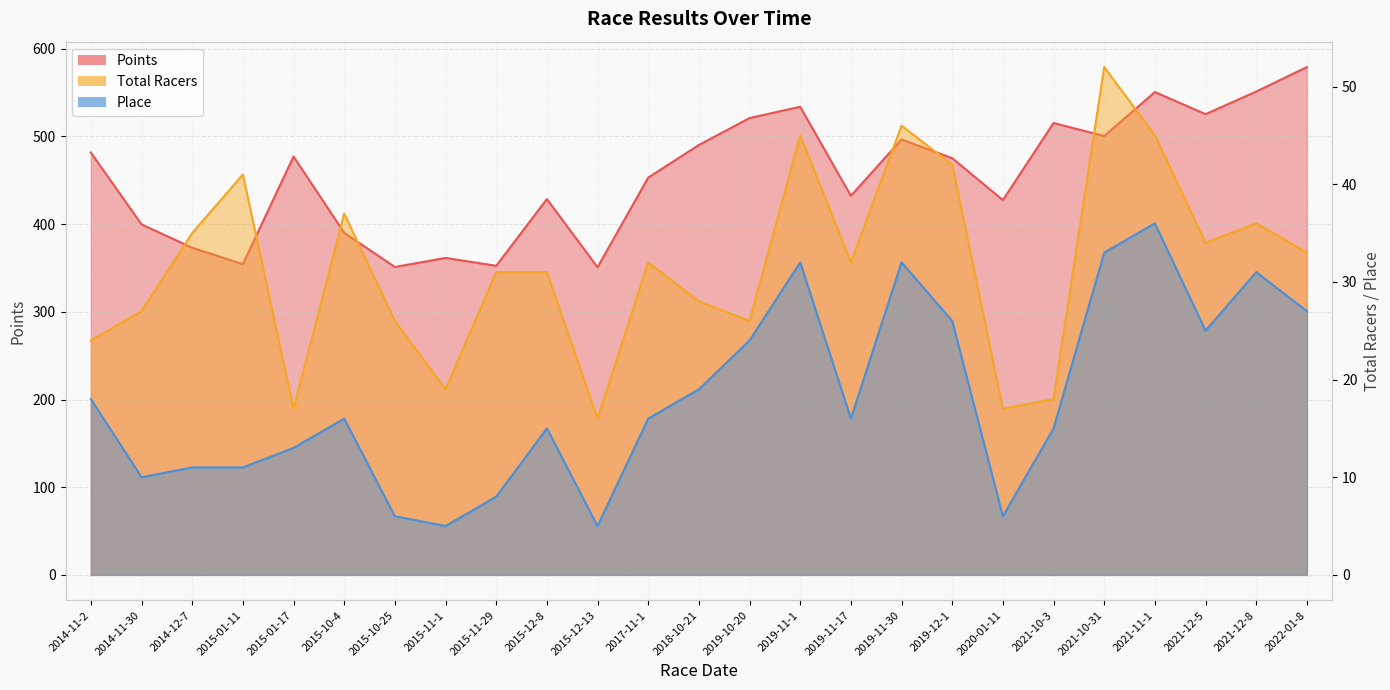

What is the difference between the maximum and second lowest values in the Points series?

228.0